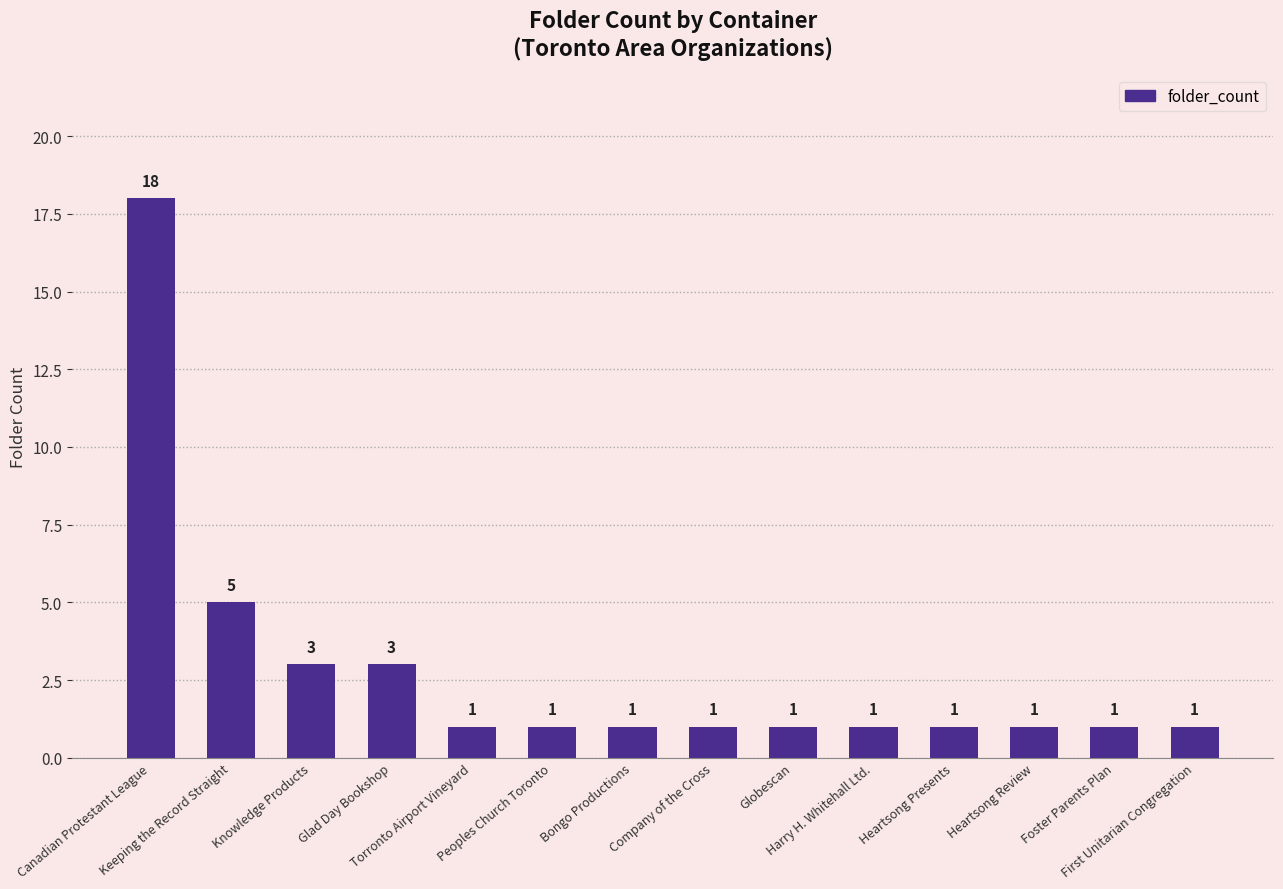

What is the label of the 13th bar from the right?

Keeping the Record Straight